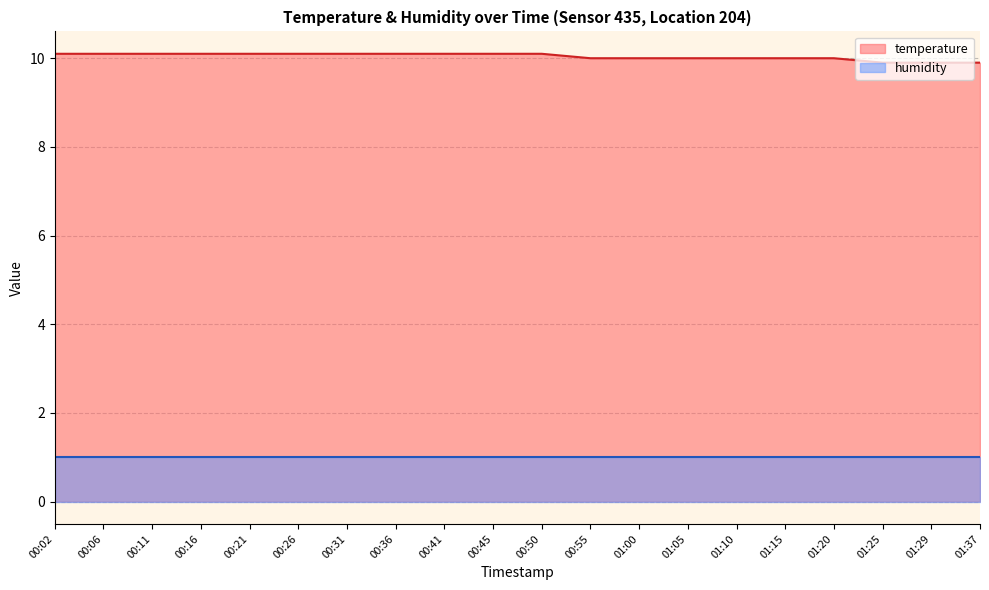

Between 00:55 and 00:26, which is larger?

00:26